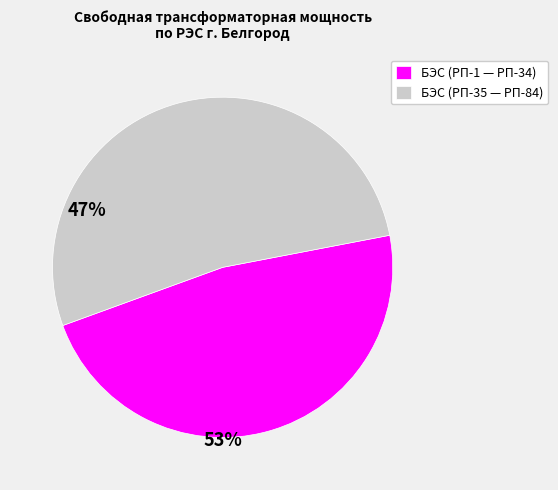

Is it true that БЭС (РП-1 — РП-34) is 47% of the pie?

True